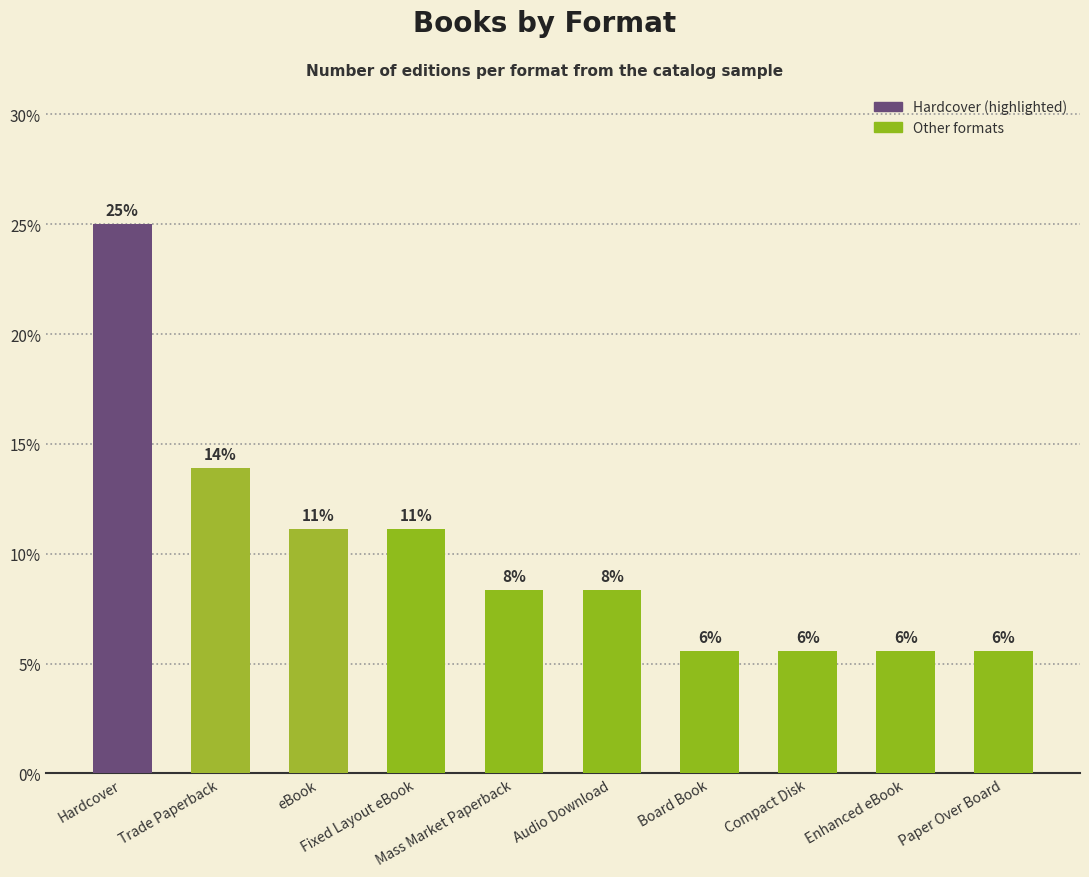

Does the chart contain any negative values?

No